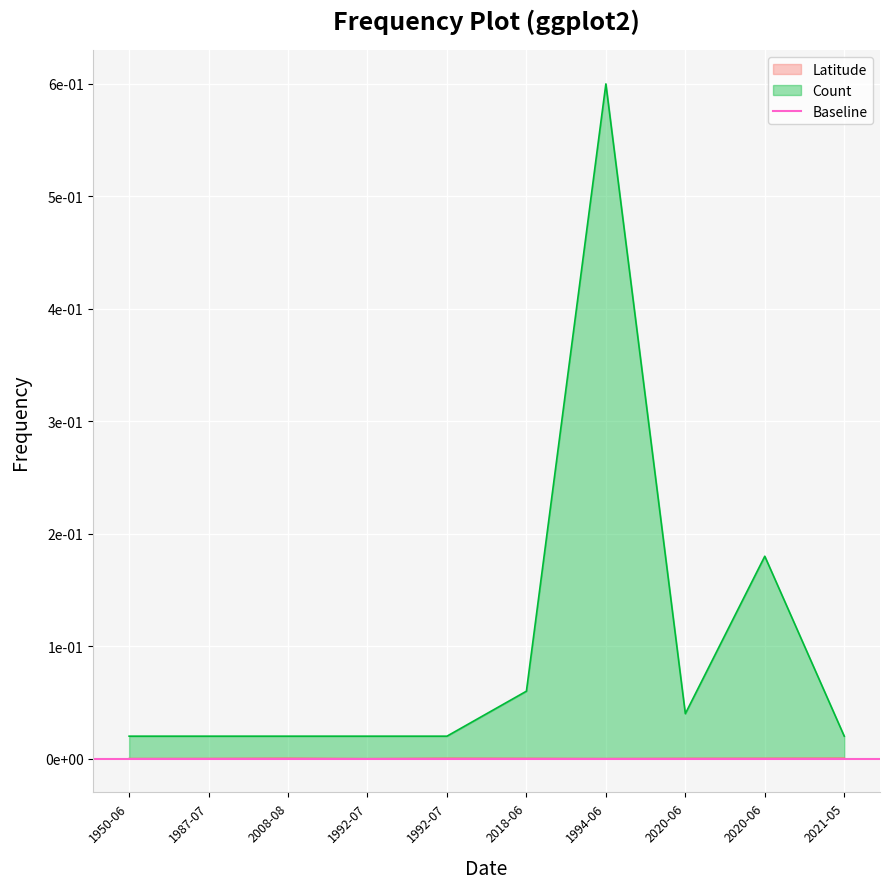

Which has a higher value, 2020-06 or 1992-07?

1992-07